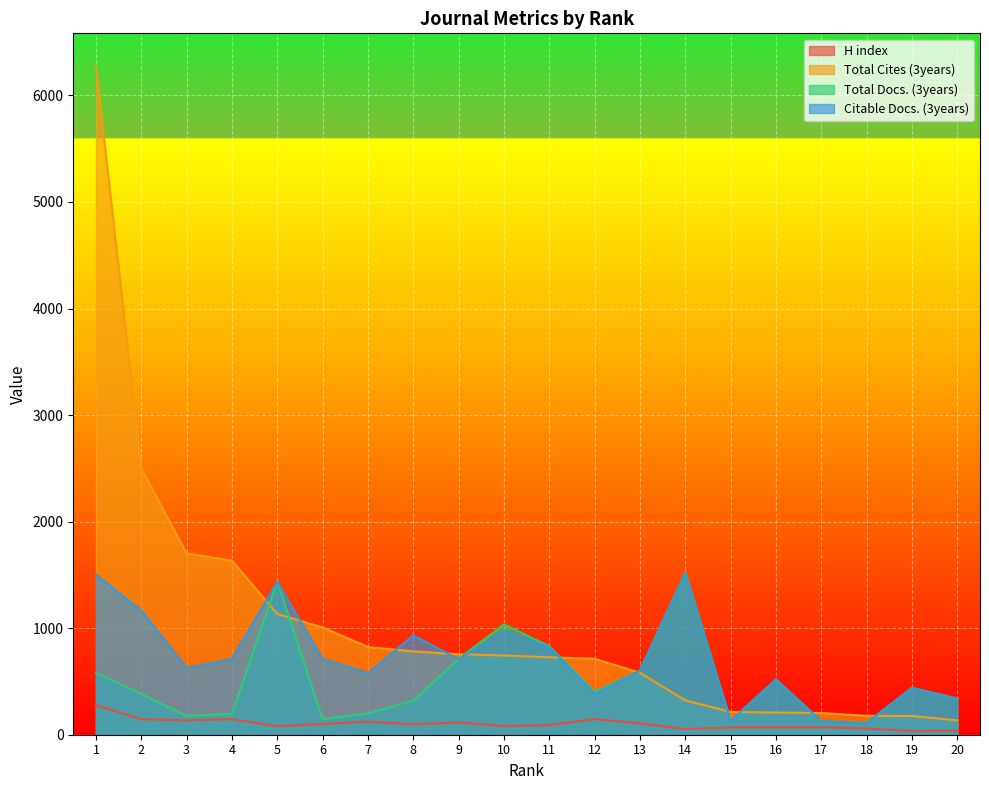

How many lines are shown in the chart?

4